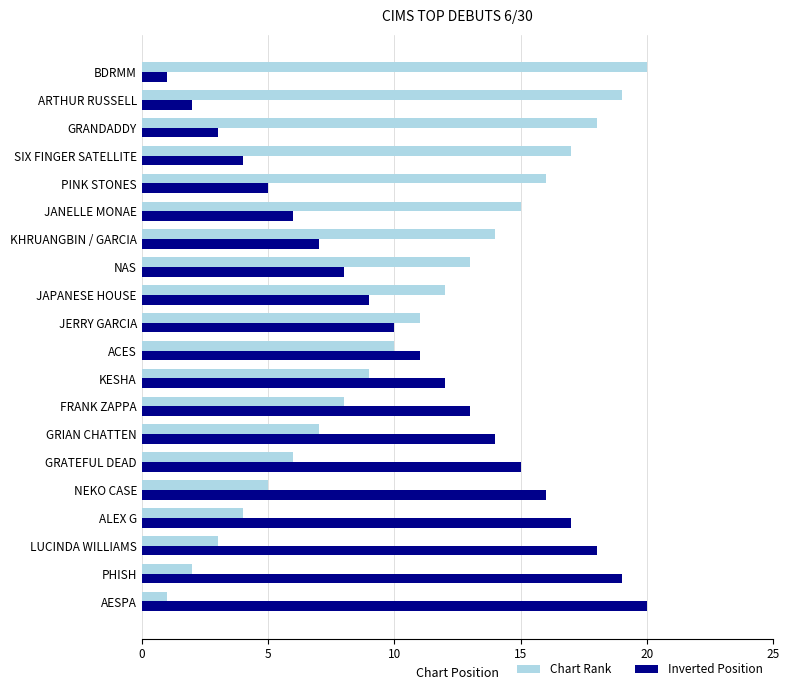

What is the sum of the Chart Rank values at JANELLE MONAE and ARTHUR RUSSELL?

34